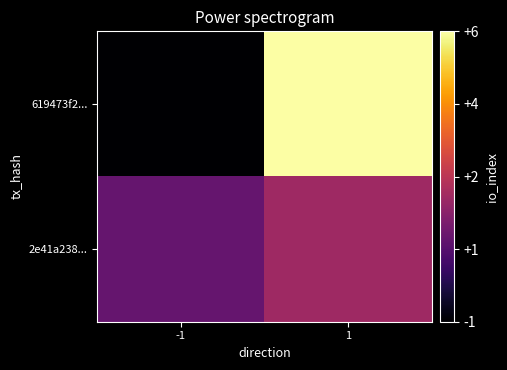

At how many categories does at least one series exceed 0?

2